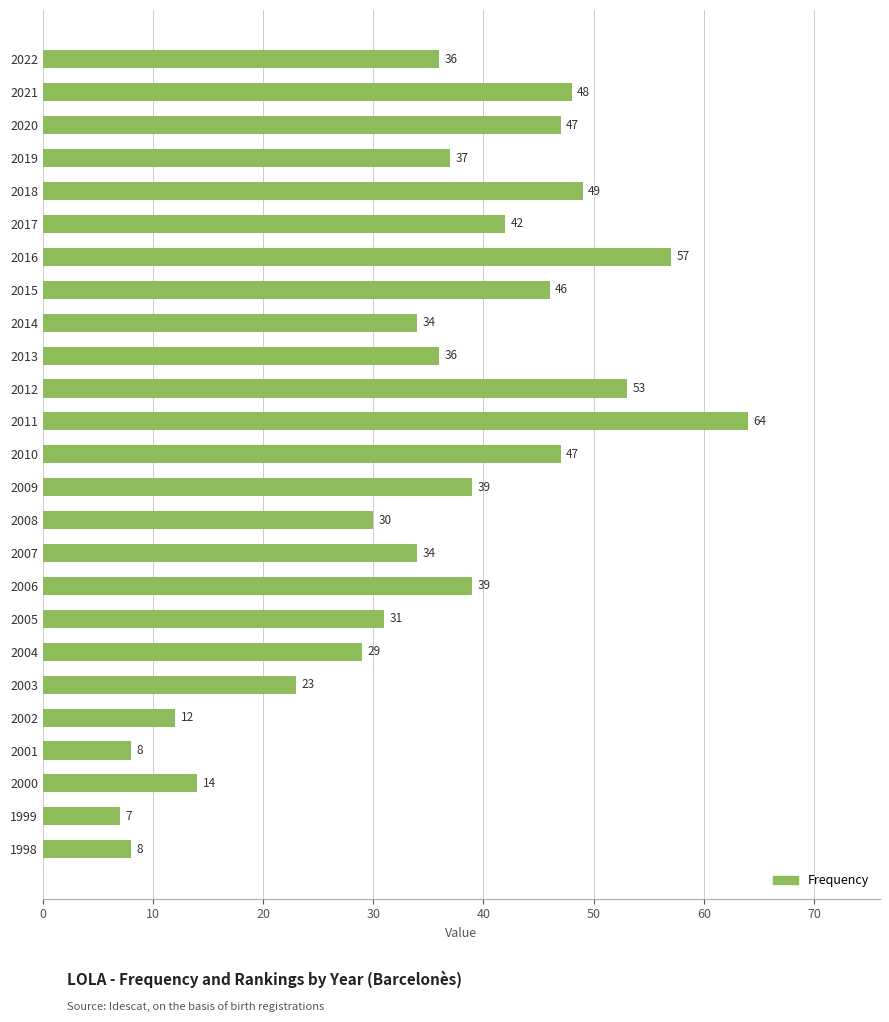

Reading bottom to top, extract all data points from this chart.

8	7	14	8	12	23	29	31	39	34	30	39	47	64	53	36	34	46	57	42	49	37	47	48	36